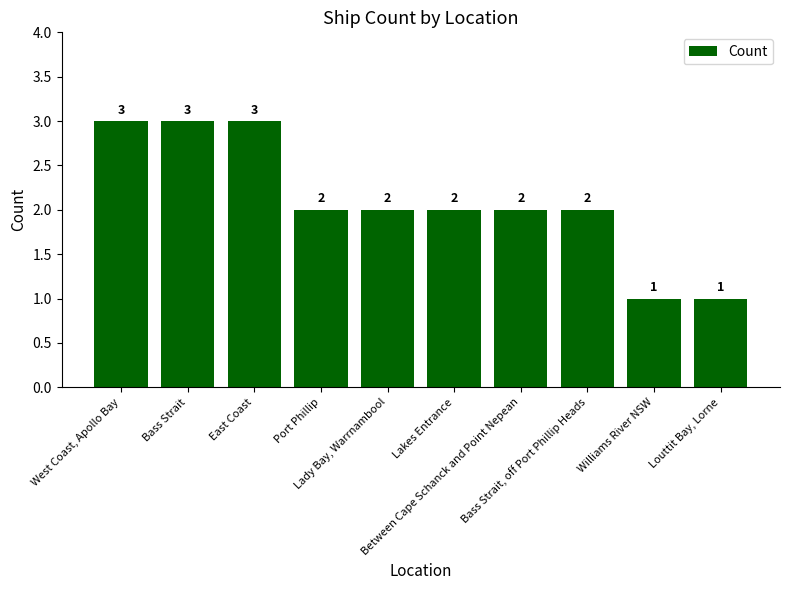

True or false: the data shows 0 at Between Cape Schanck and Point Nepean.

False